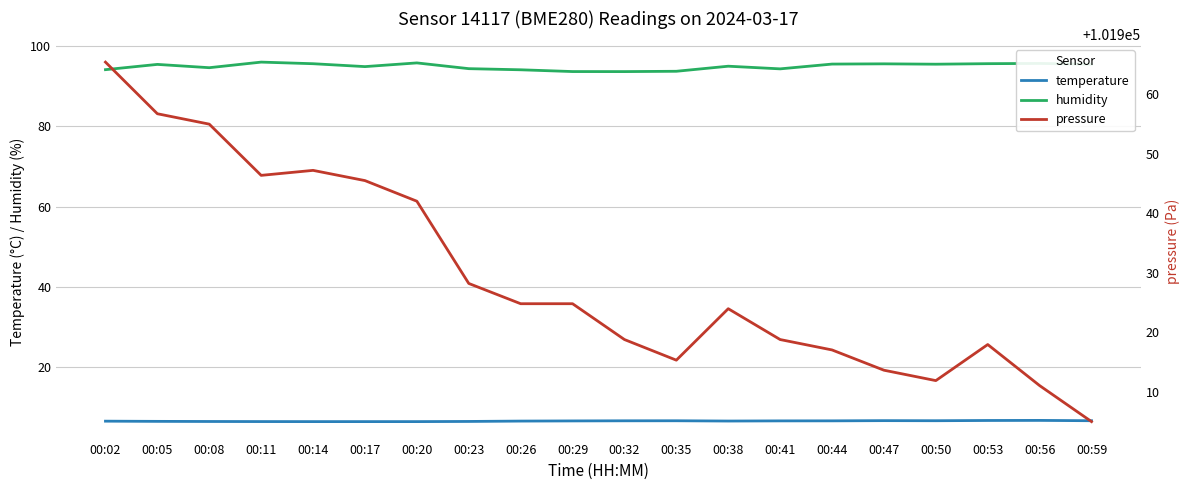

Which has a higher value, 00:59 or 00:20?

00:59